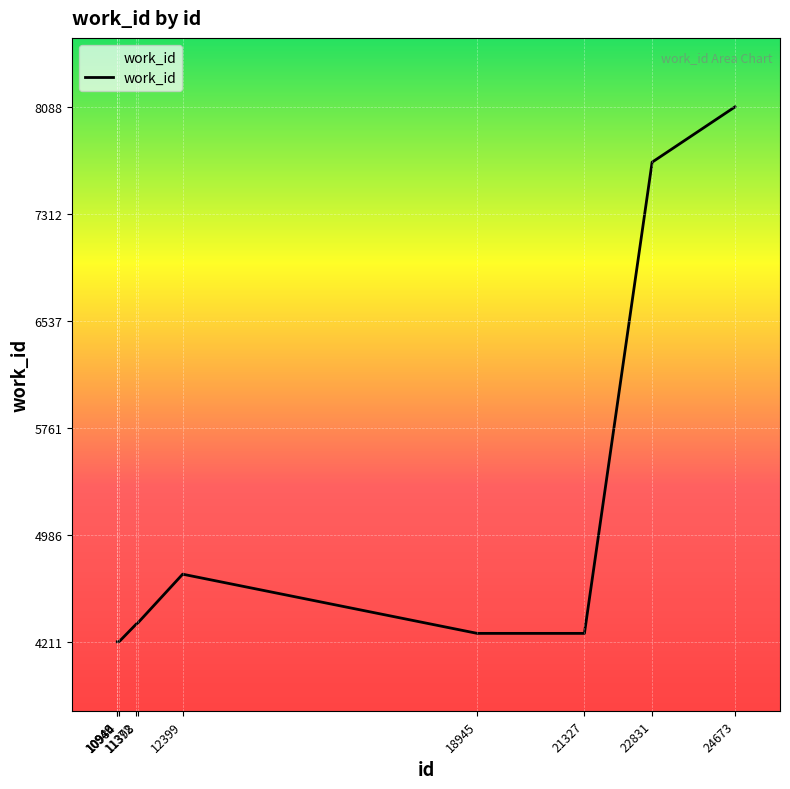

What is the maximum value shown in the chart?

8088